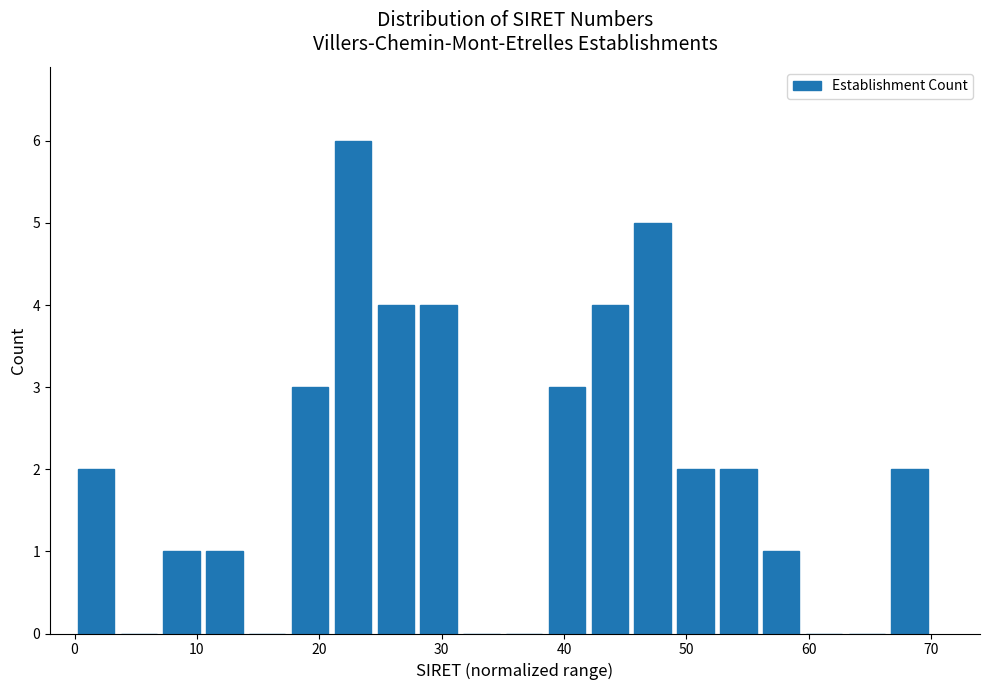

Read against the x-axis, roughly where is the centre of the tallest bar?

23